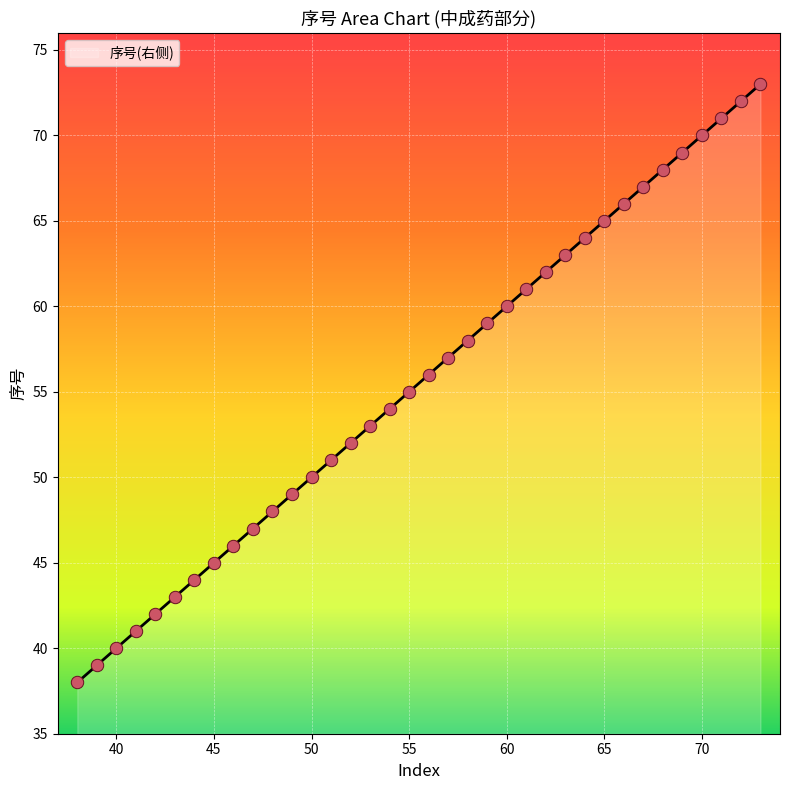

What is the smallest value displayed?

38